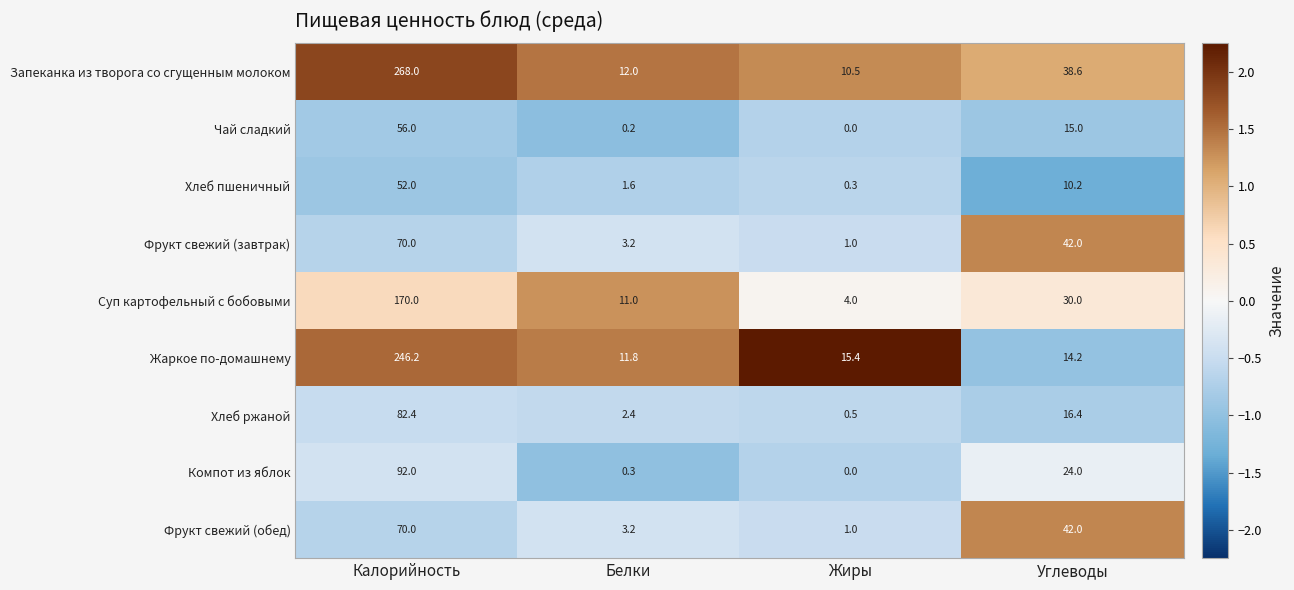

Is the value of Фрукт свежий (обед) at Калорийность greater than the value of Компот из яблок at Калорийность?

No